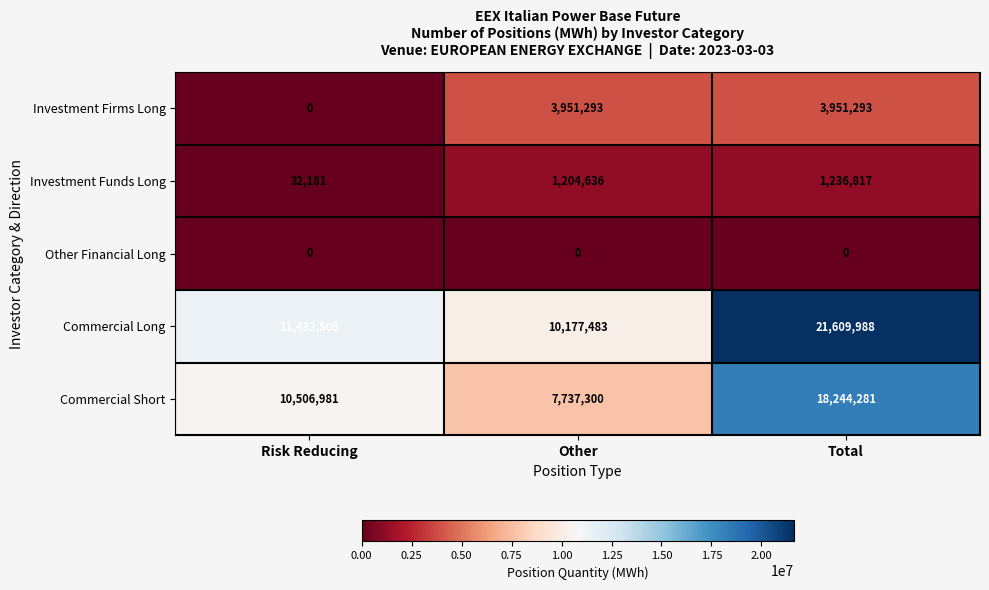

Which series has the largest total across all categories?

Commercial Long